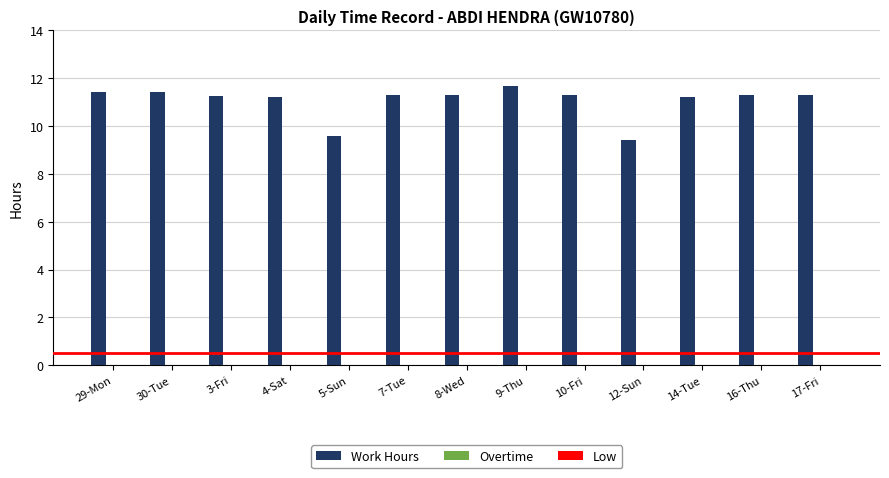

How many bars are there in total?

13